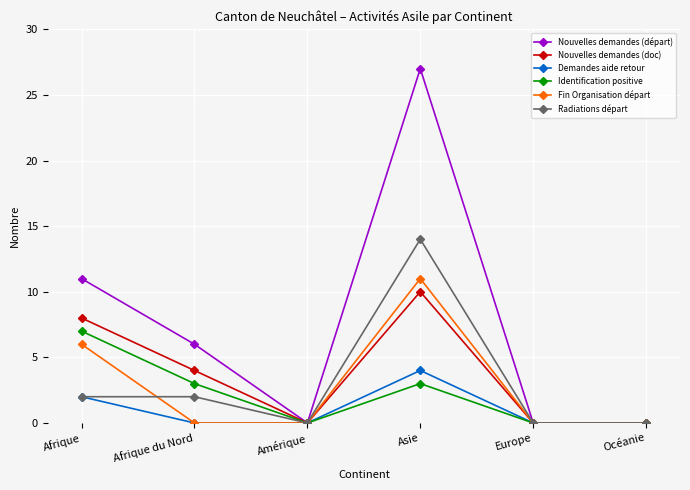

Reading left to right, what are all the values shown in this chart?

Nouvelles demandes (départ): 11	6	0	27	0	0
Nouvelles demandes (doc): 8	4	0	10	0	0
Demandes aide retour: 2	0	0	4	0	0
Identification positive: 7	3	0	3	0	0
Fin Organisation départ: 6	0	0	11	0	0
Radiations départ: 2	2	0	14	0	0